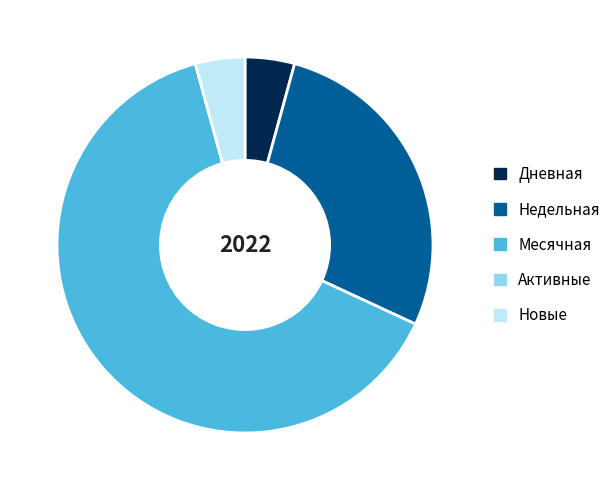

Approximately how many times larger is the value at Недельная compared to Месячная?

0.4